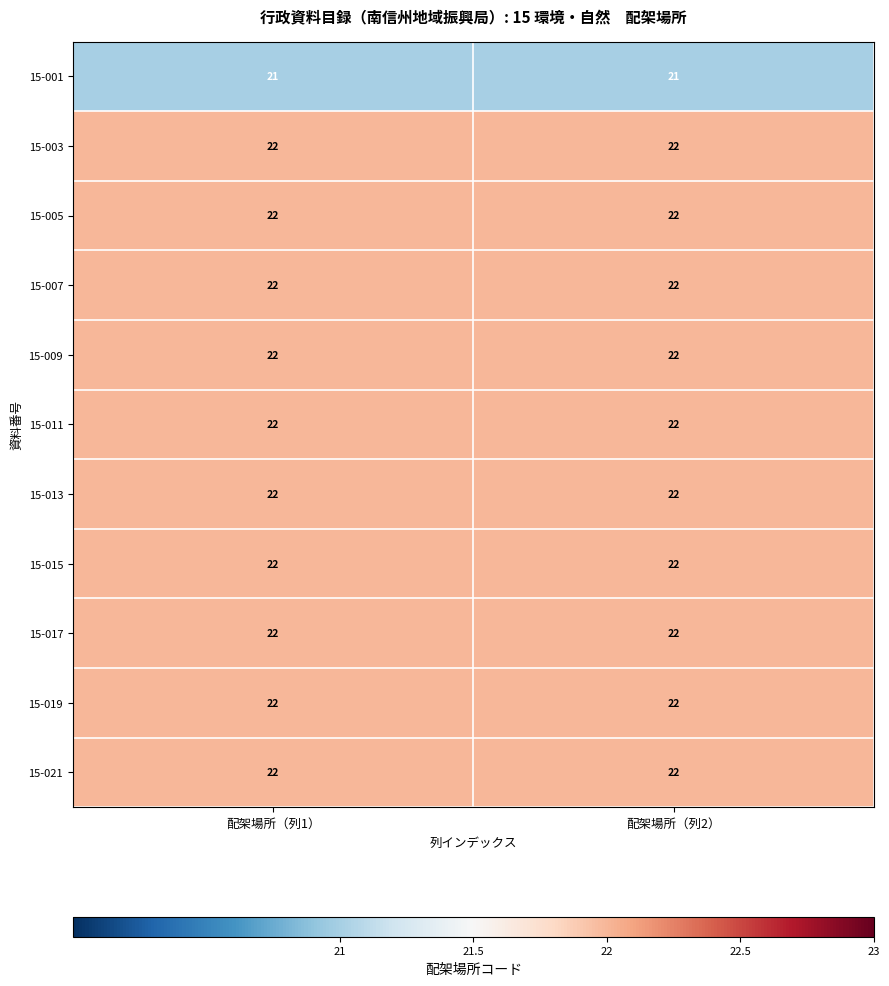

Reading left to right, list all the values displayed in this chart.

15-001: 配架場所（列1）=21	配架場所（列2）=21
15-003: 配架場所（列1）=22	配架場所（列2）=22
15-005: 配架場所（列1）=22	配架場所（列2）=22
15-007: 配架場所（列1）=22	配架場所（列2）=22
15-009: 配架場所（列1）=22	配架場所（列2）=22
15-011: 配架場所（列1）=22	配架場所（列2）=22
15-013: 配架場所（列1）=22	配架場所（列2）=22
15-015: 配架場所（列1）=22	配架場所（列2）=22
15-017: 配架場所（列1）=22	配架場所（列2）=22
15-019: 配架場所（列1）=22	配架場所（列2）=22
15-021: 配架場所（列1）=22	配架場所（列2）=22